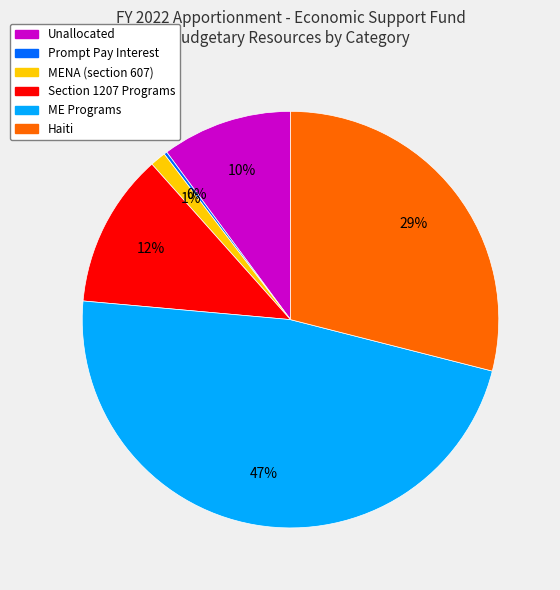

Is there any slice that represents more than half of the pie?

No